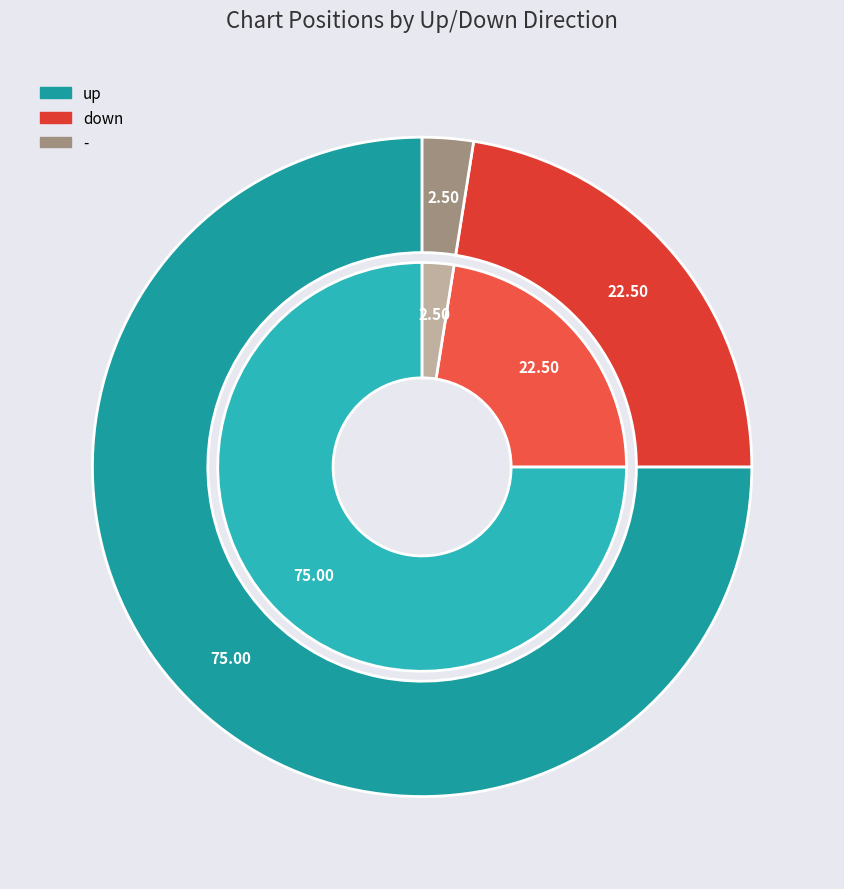

Which category has the smallest portion of the pie?

-